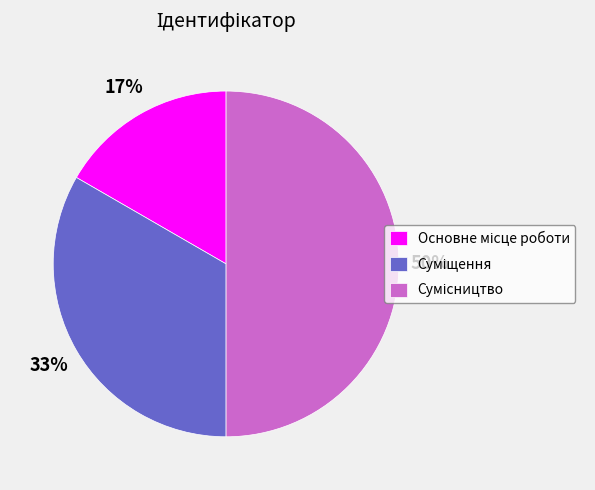

To the nearest percent, what is the average slice percentage?

33%